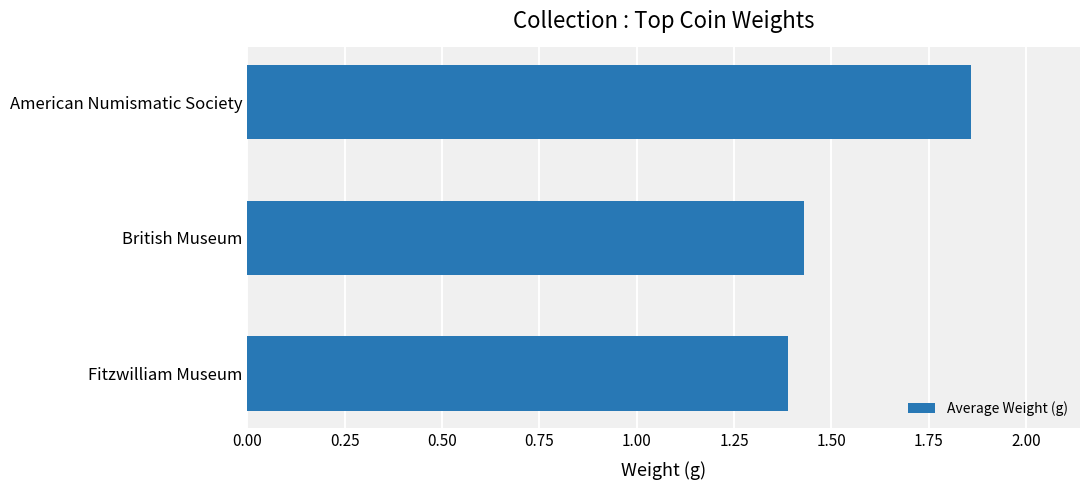

At which category does the chart reach its peak across all series?

American Numismatic Society